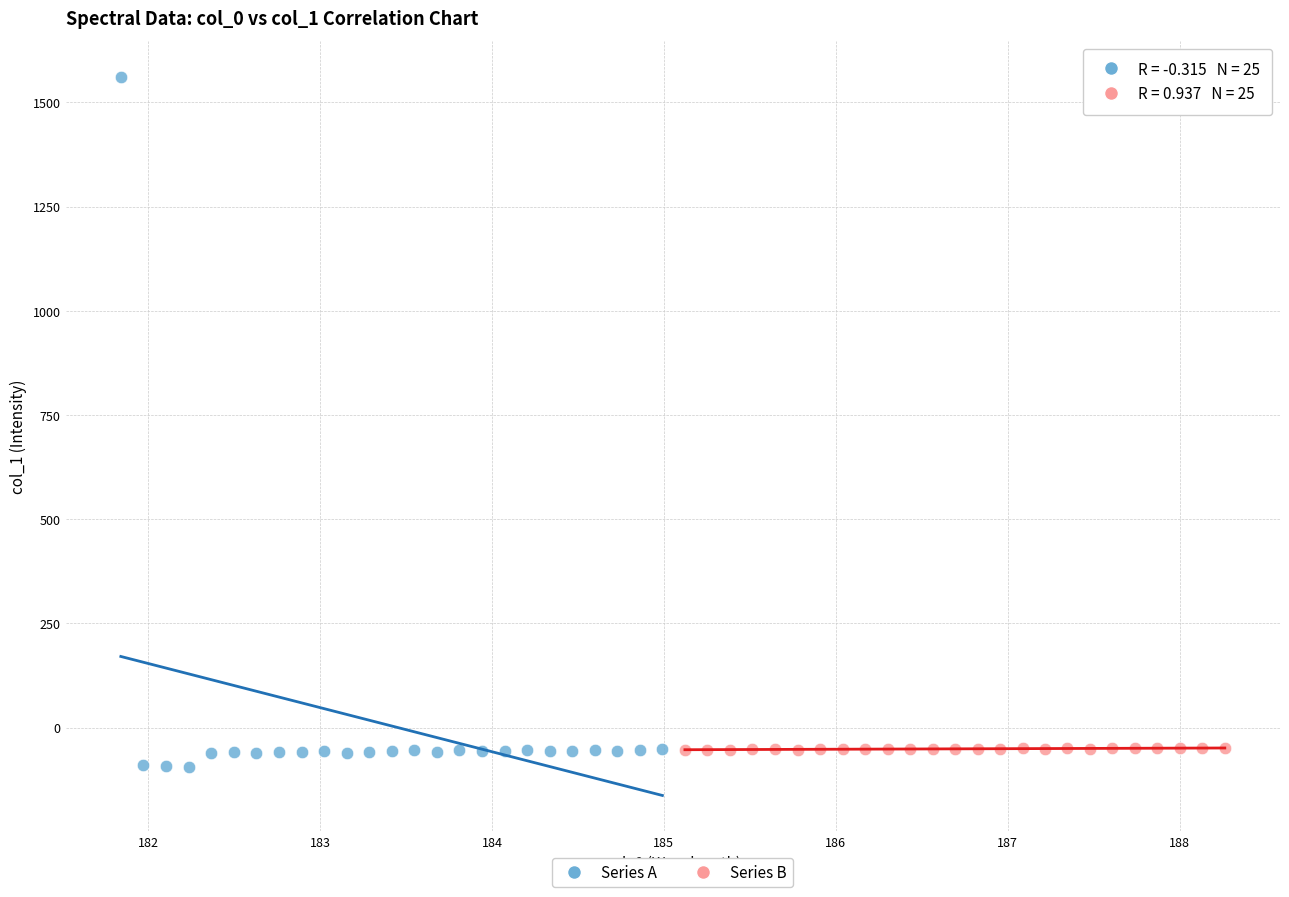

Which series has the widest spread of Y values?

Series A